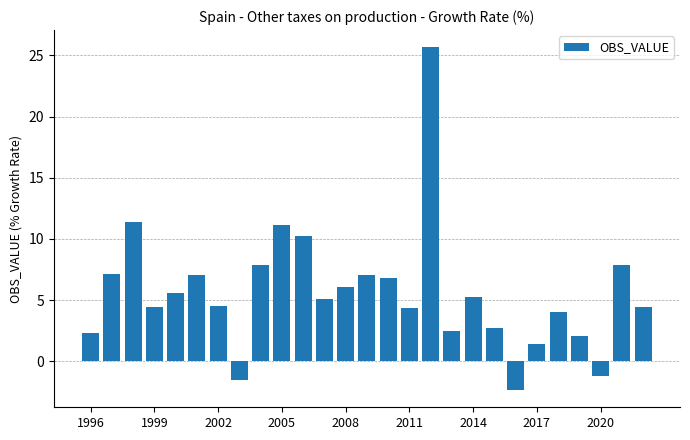

What is the minimum value shown in the chart?

-2.4